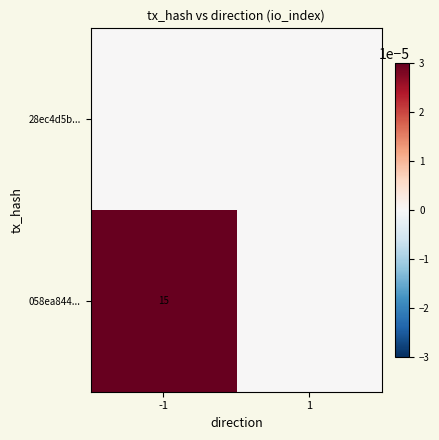

The 058ea844... series shows 6 at -1. True or false?

False